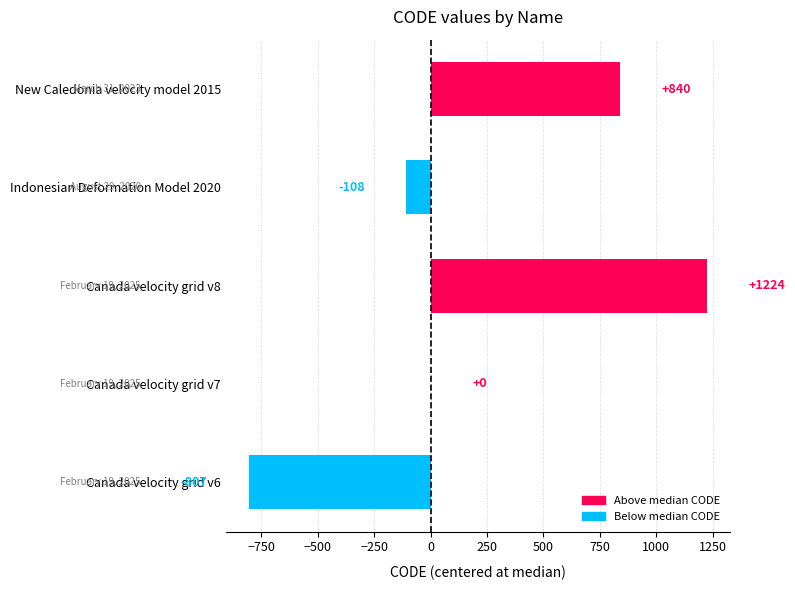

At which label is the value closest to 208?

Canada velocity grid v7